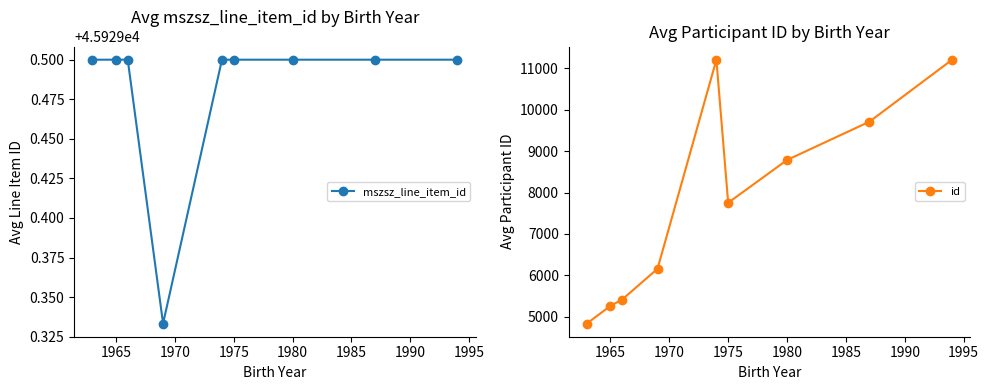

At which category does id reach its first local valley?

1975